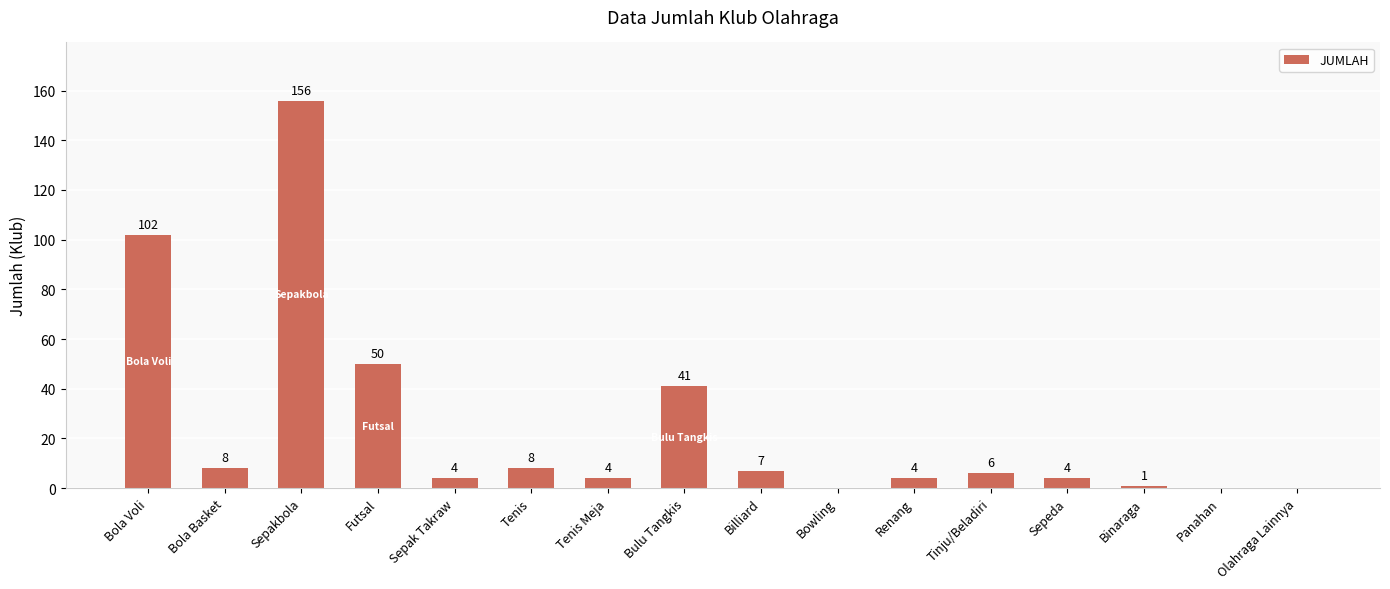

Which category has the highest value across all series?

Sepakbola